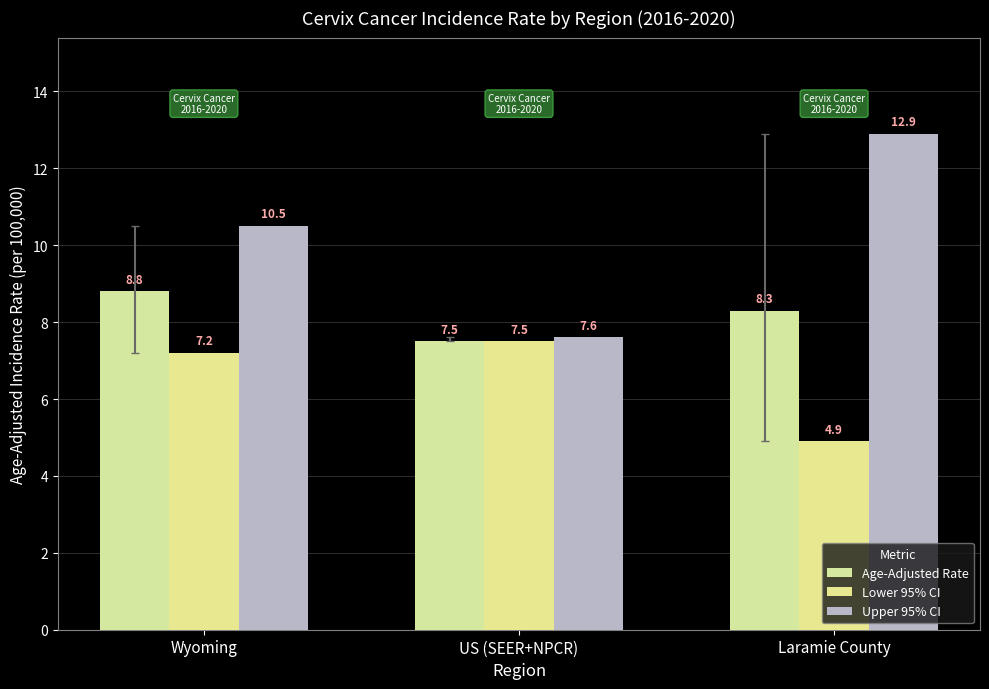

What position from the left is Laramie County?

3